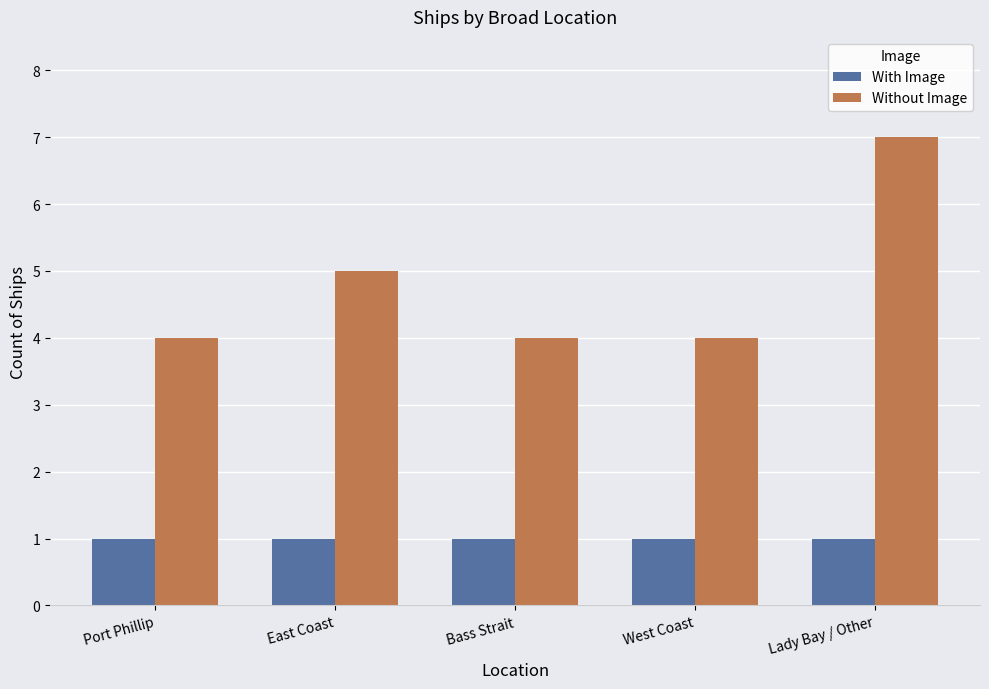

How many bars are there in each group?

2